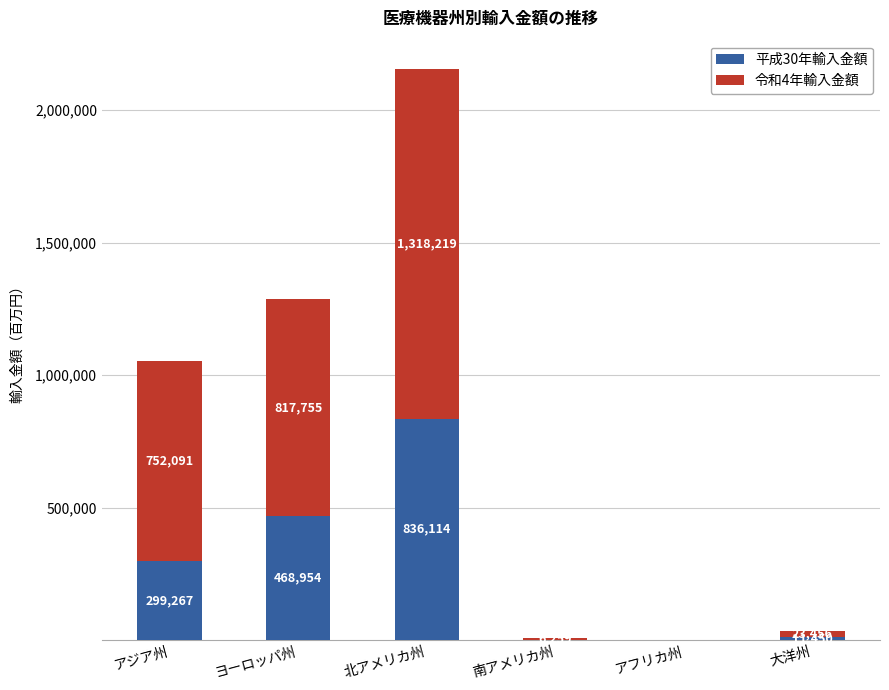

The 平成30年輸入金額 series shows 299267 at アジア州. True or false?

True